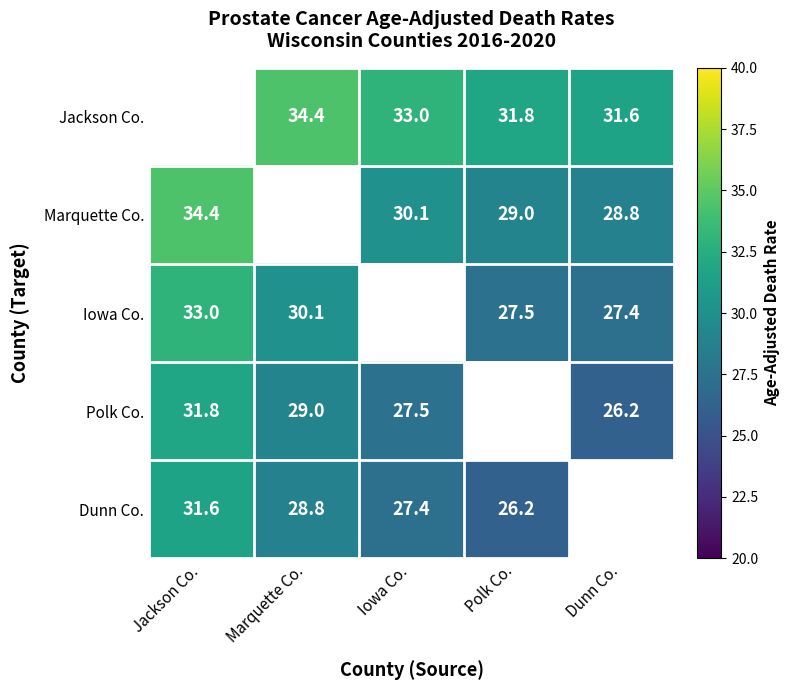

What is the difference between the Dunn Co. values at Jackson Co. and Polk Co.?

5.4